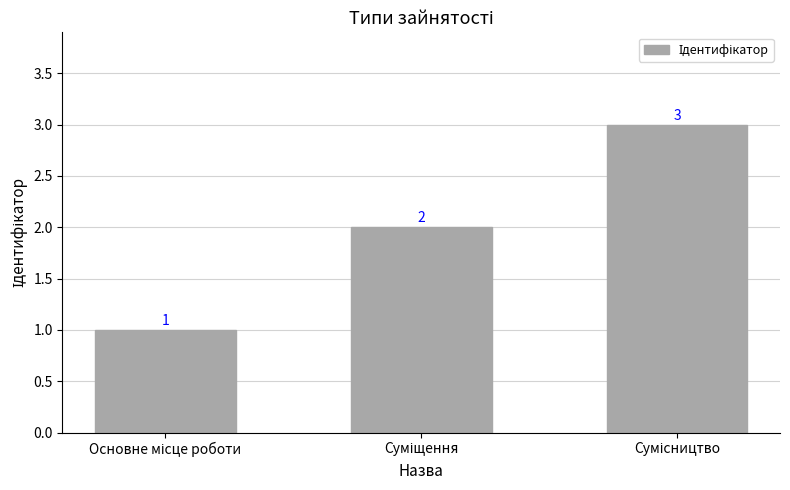

What is the maximum value shown in the chart?

3